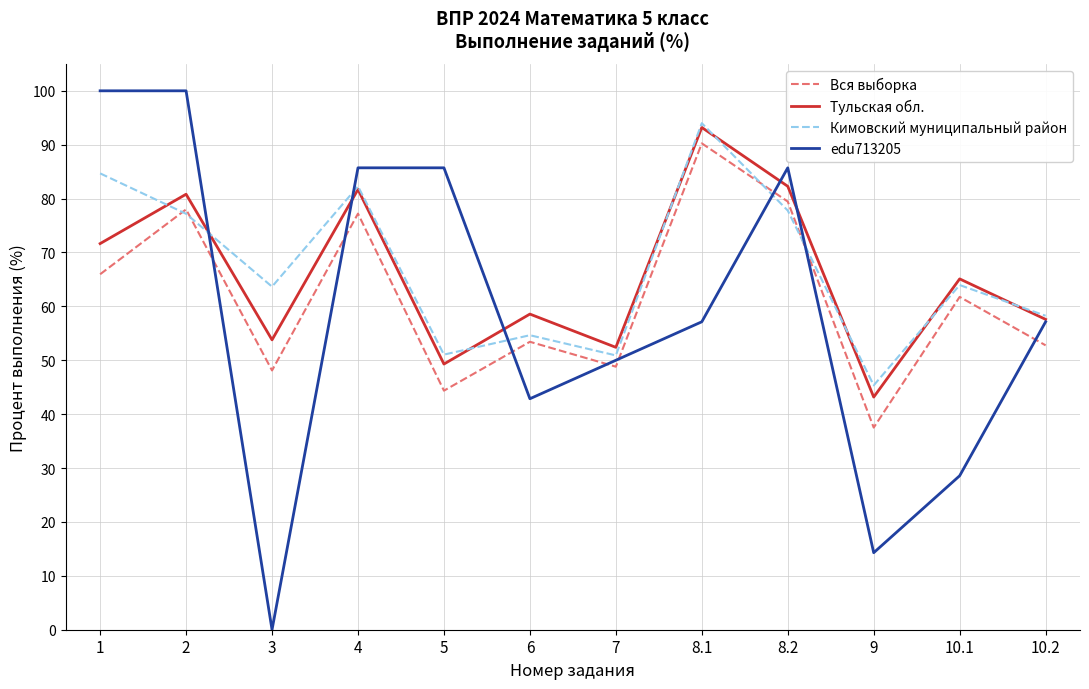

Which series has the widest spread of values?

edu713205